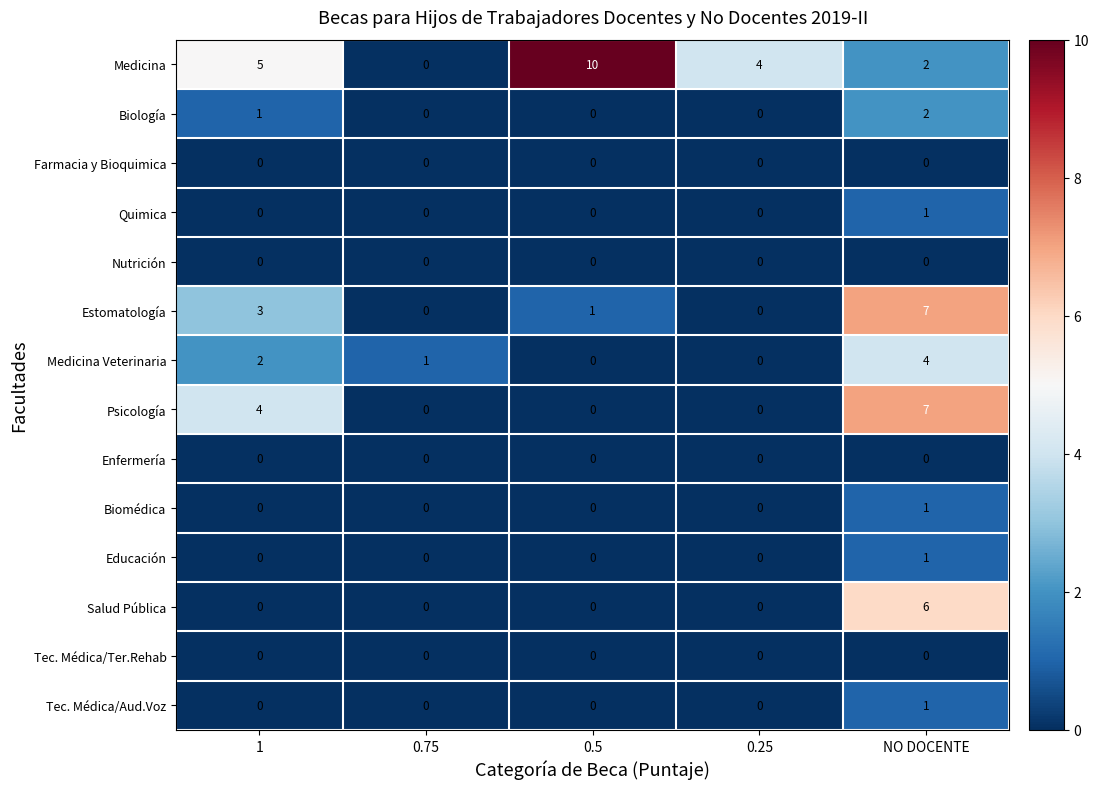

At which label does Estomatología reach its peak?

NO DOCENTE